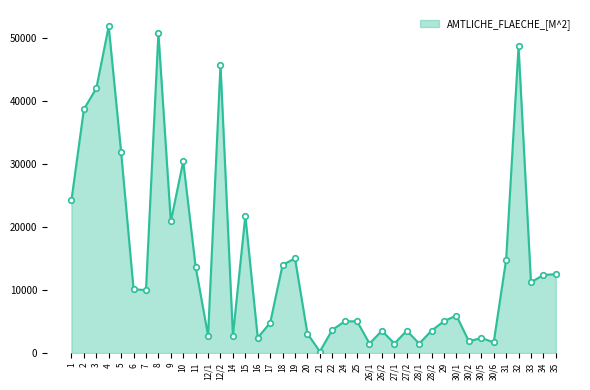

Count the number of data series in this chart.

1